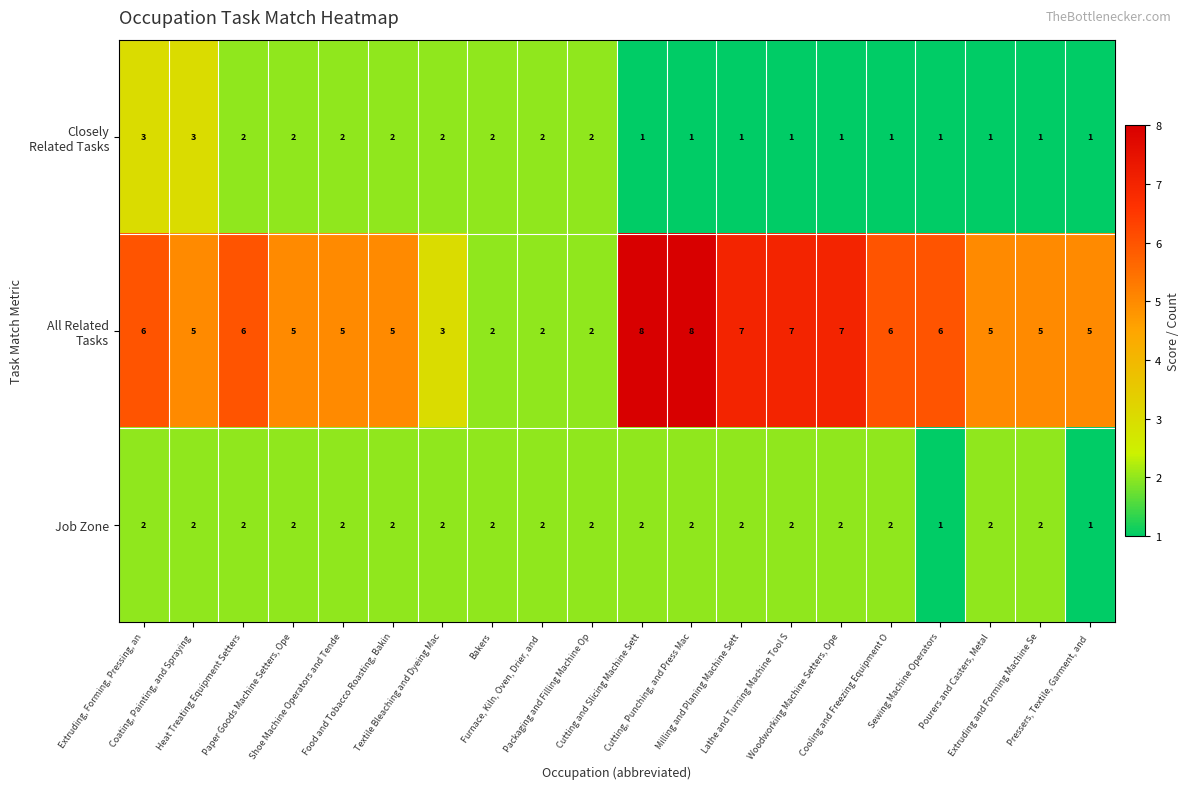

At how many categories does at least one series exceed 1?

20